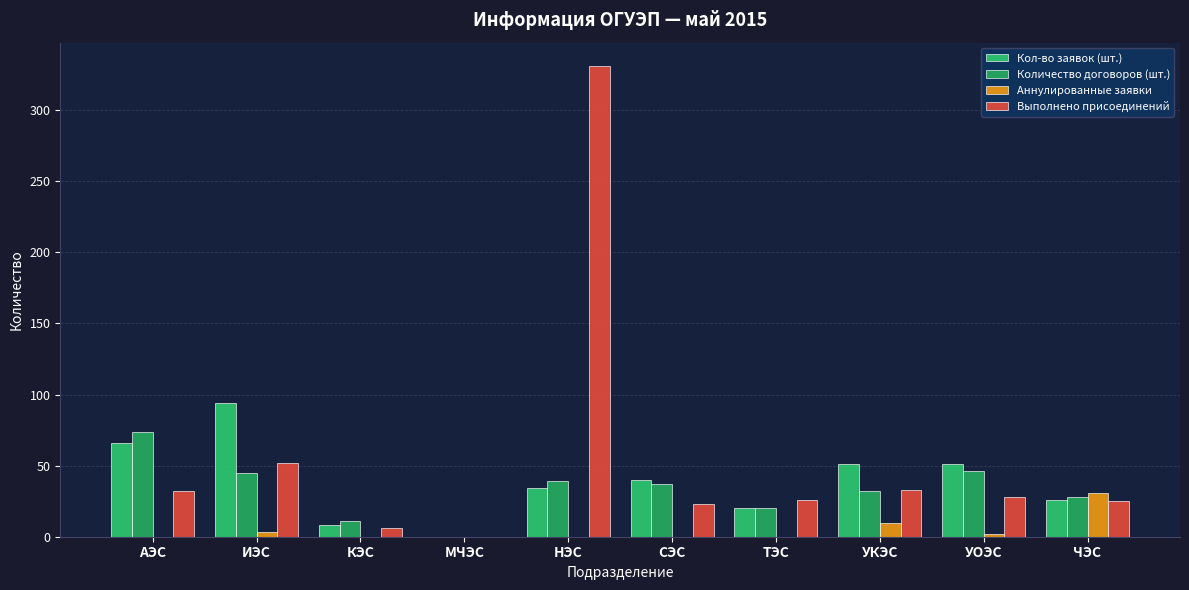

What is the highest value of the Выполнено присоединений series?

331